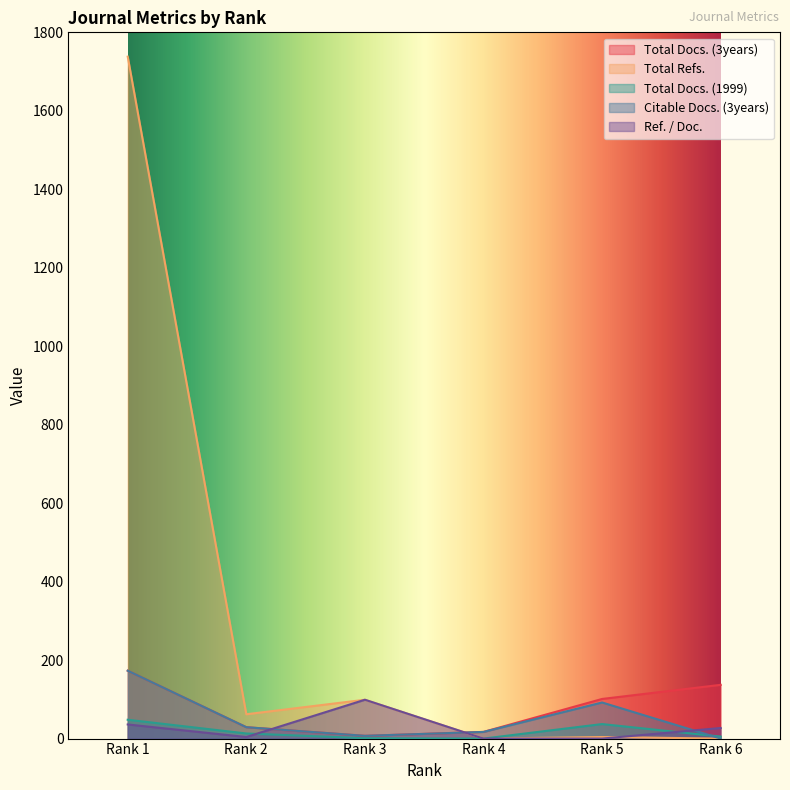

Which category has the lowest value in the Ref. / Doc. series?

Rank 4